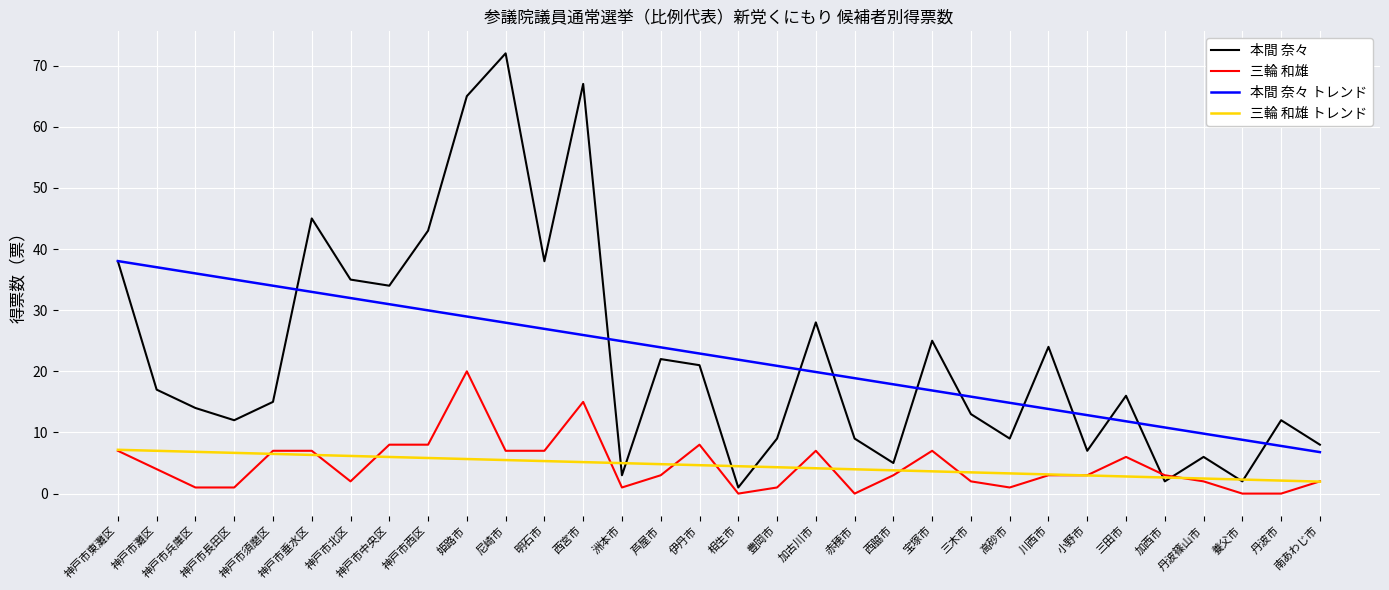

How many lines are shown in the chart?

4